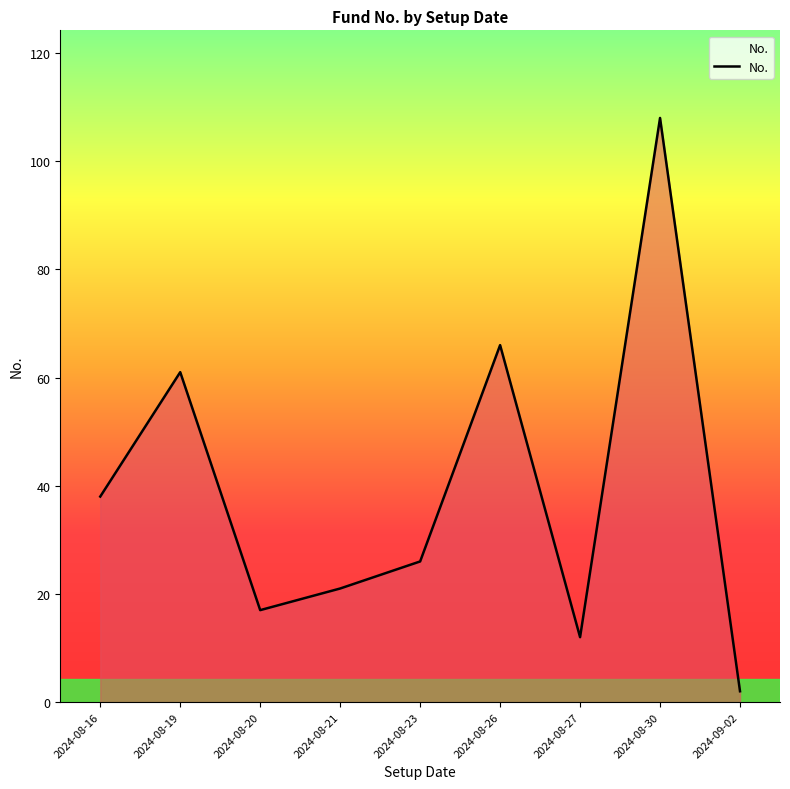

What position from the right is 2024-08-20?

7